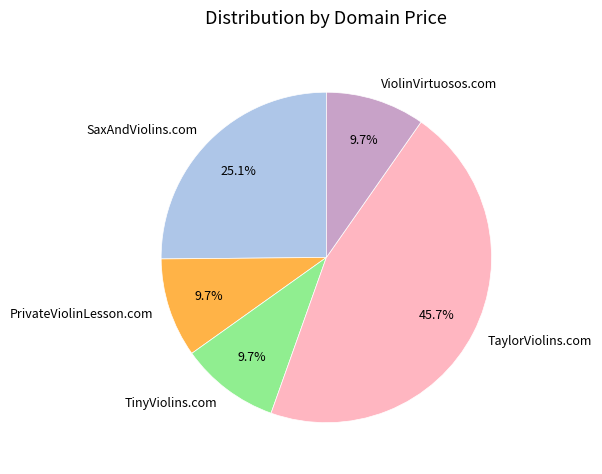

Between ViolinVirtuosos.com and SaxAndViolins.com, which is larger?

SaxAndViolins.com